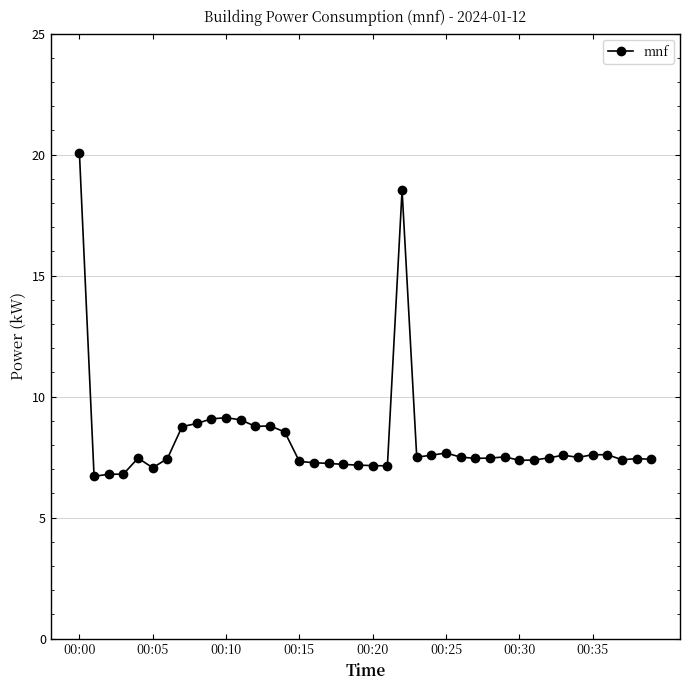

What is the average value?

8.2